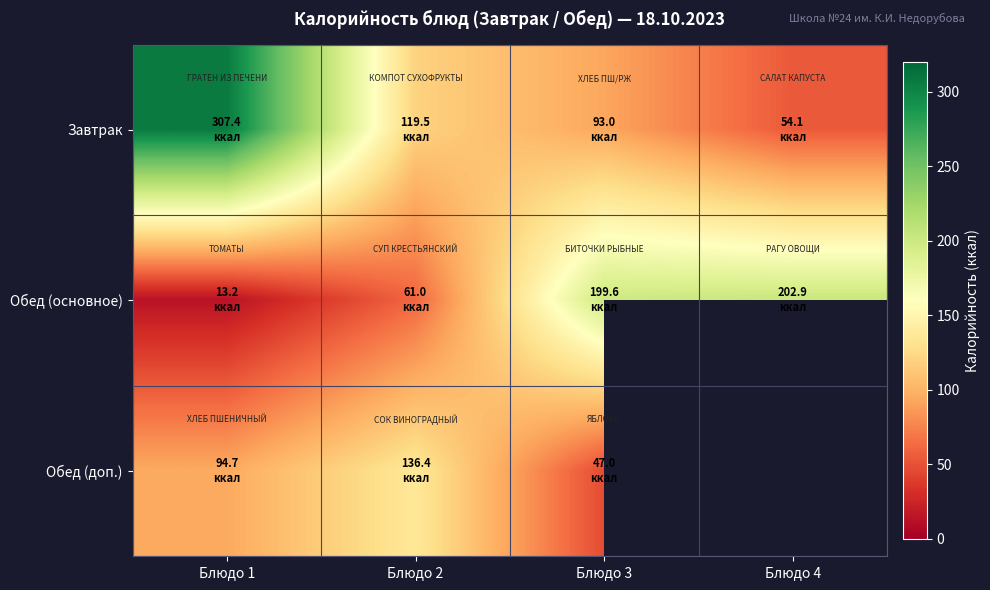

Which series has the widest spread of values?

Завтрак